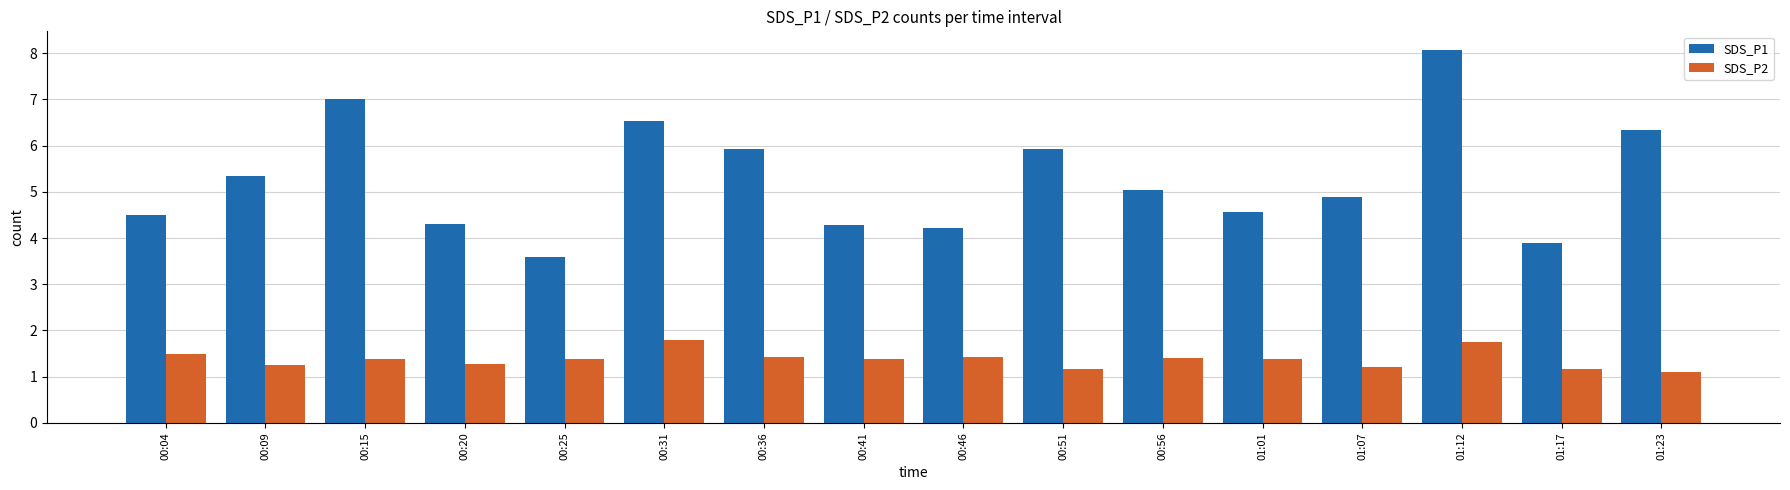

At 00:09, list the series in order from largest to smallest.

SDS_P1, SDS_P2